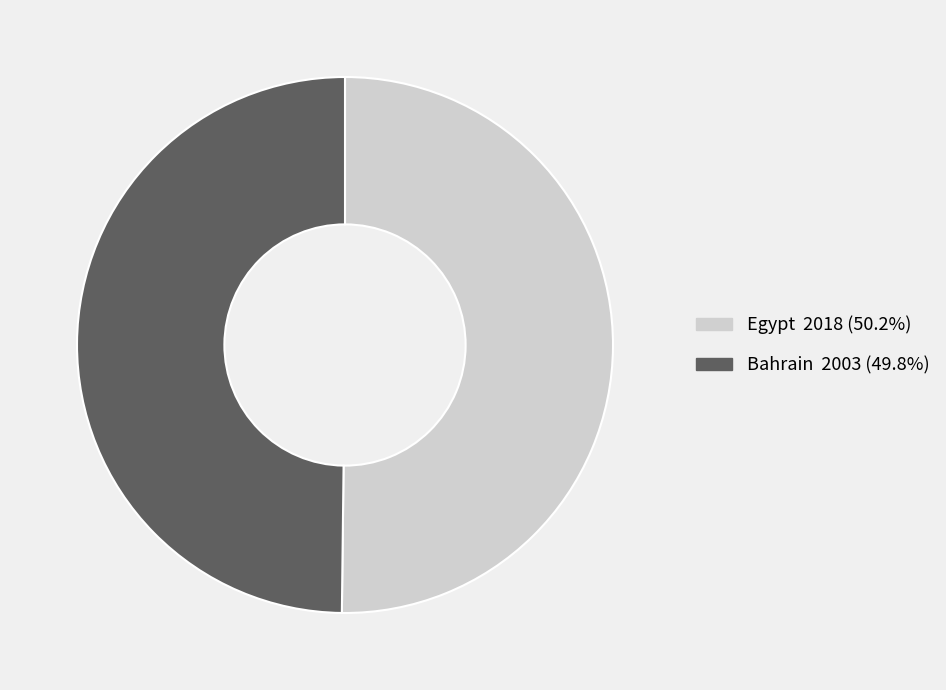

The Egypt slice represents 50% of the pie. True or false?

True